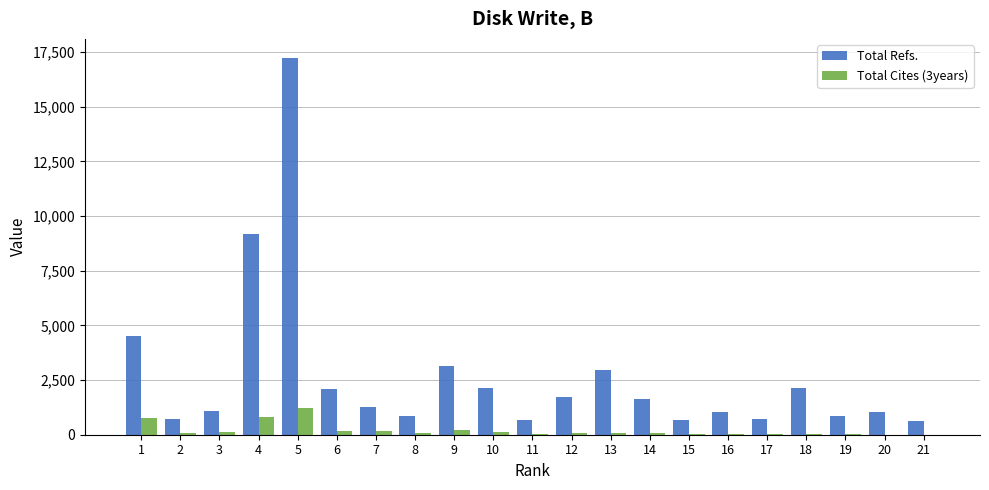

What is the maximum value shown in the chart?

17238